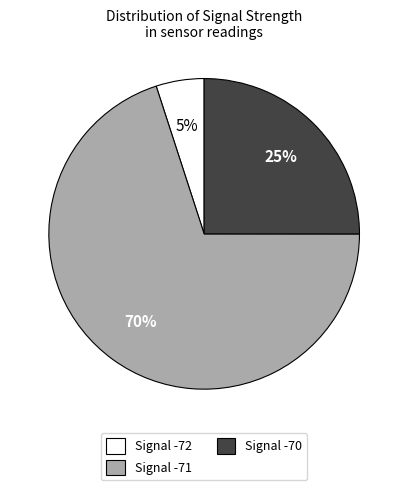

Which category has the smallest portion of the pie?

Signal -72